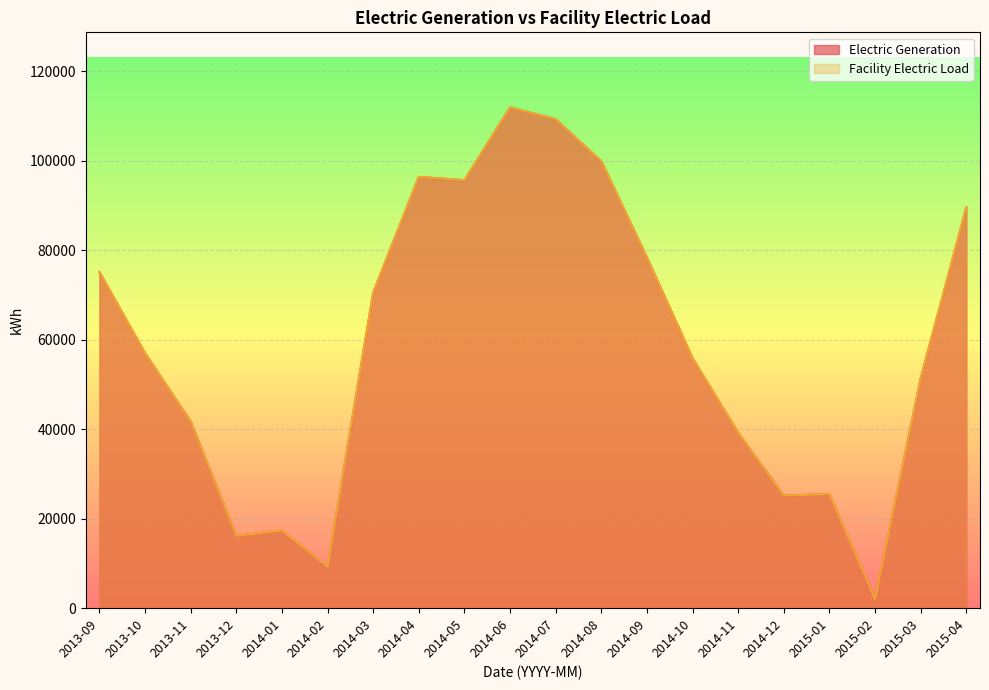

What position from the left is 2014-11?

15